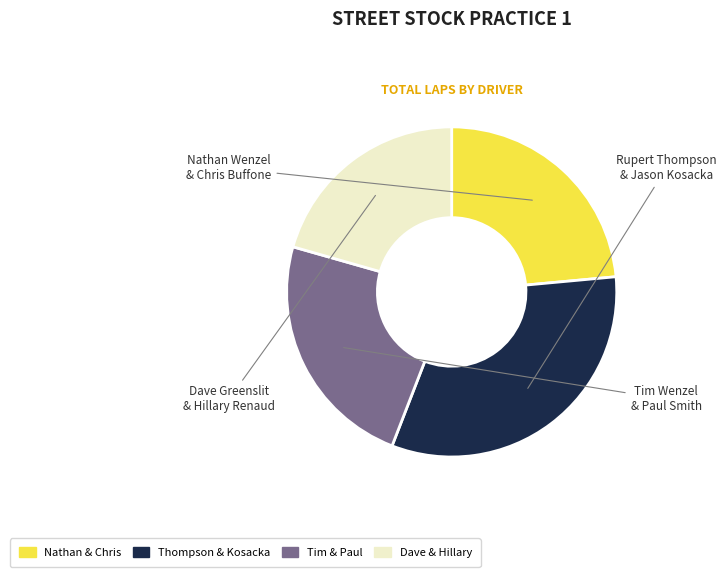

Is there a majority slice in this chart?

No